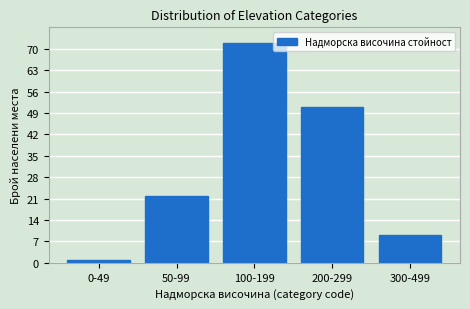

Reading left to right, transcribe all the data shown in this chart.

1	22	72	51	9